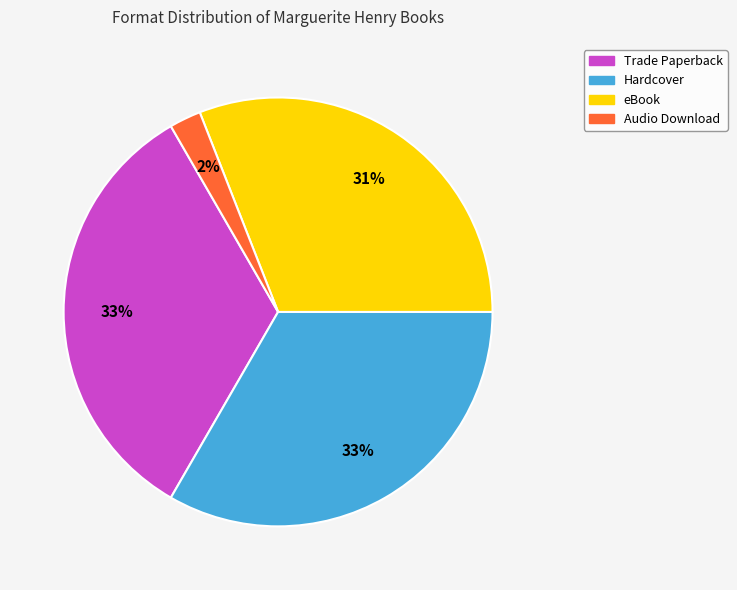

To the nearest percent, what percentage of the pie is Audio Download?

2%